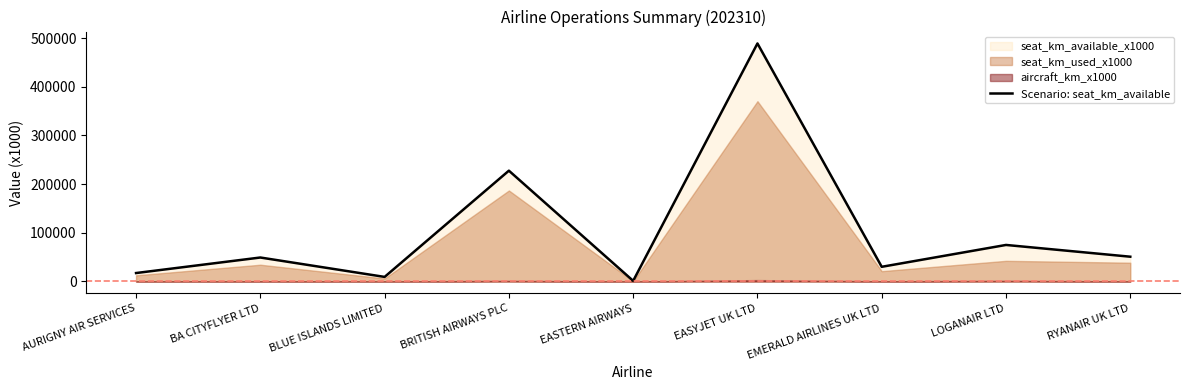

At which category does the chart reach its minimum across all series?

EASTERN AIRWAYS